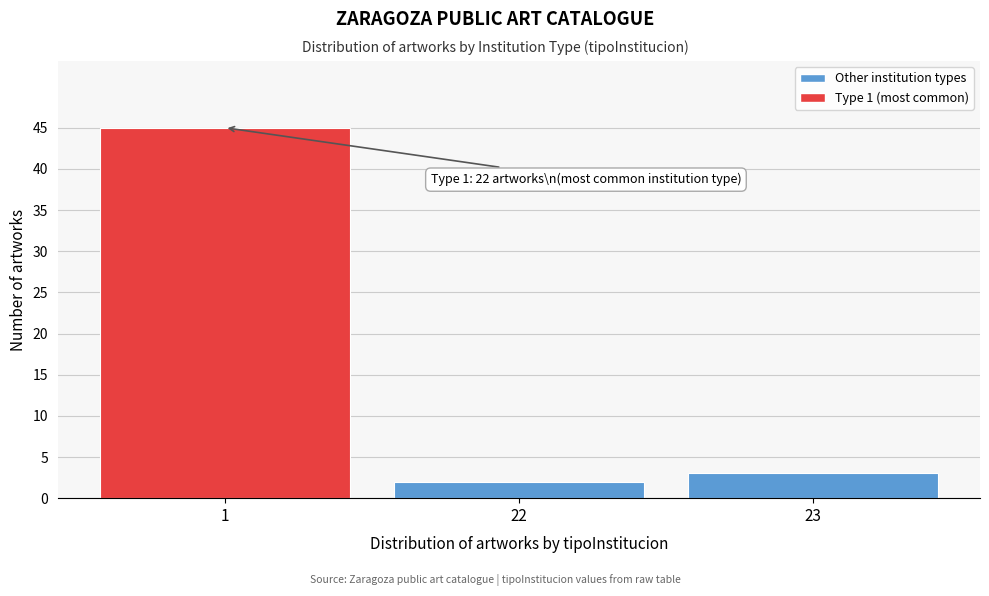

Reading right to left, what are all the values shown in this chart?

23=3	22=2	1=45